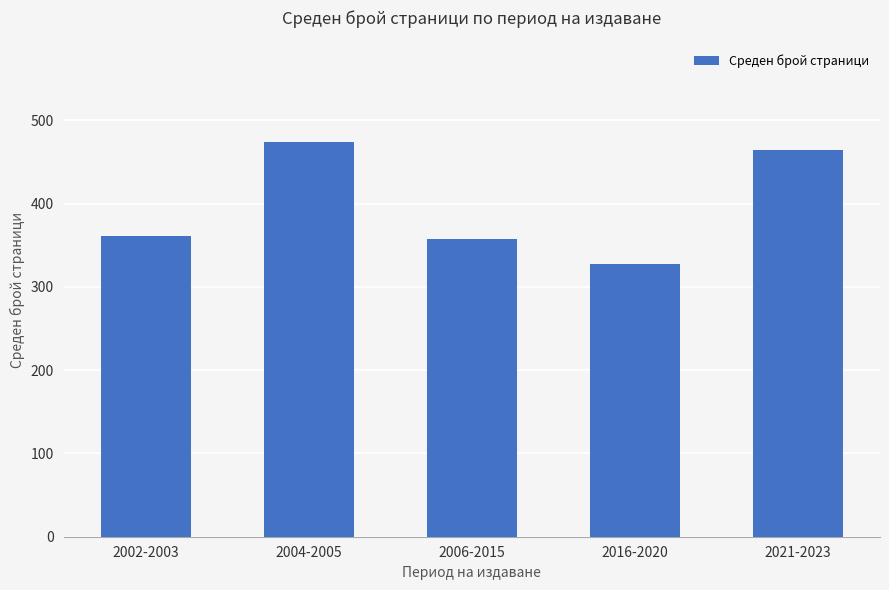

Which label corresponds to the smallest value in the chart?

2016-2020